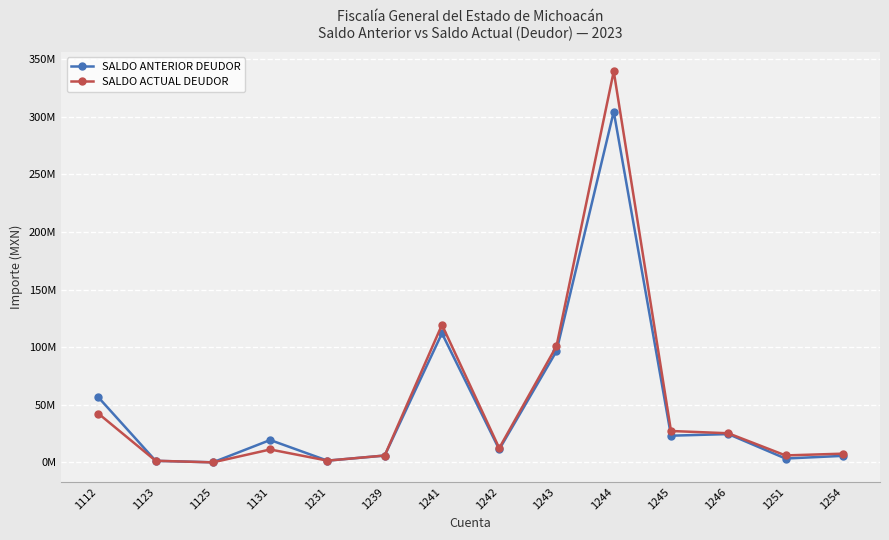

Which series changed the most between 1123 and 1131?

SALDO ANTERIOR DEUDOR